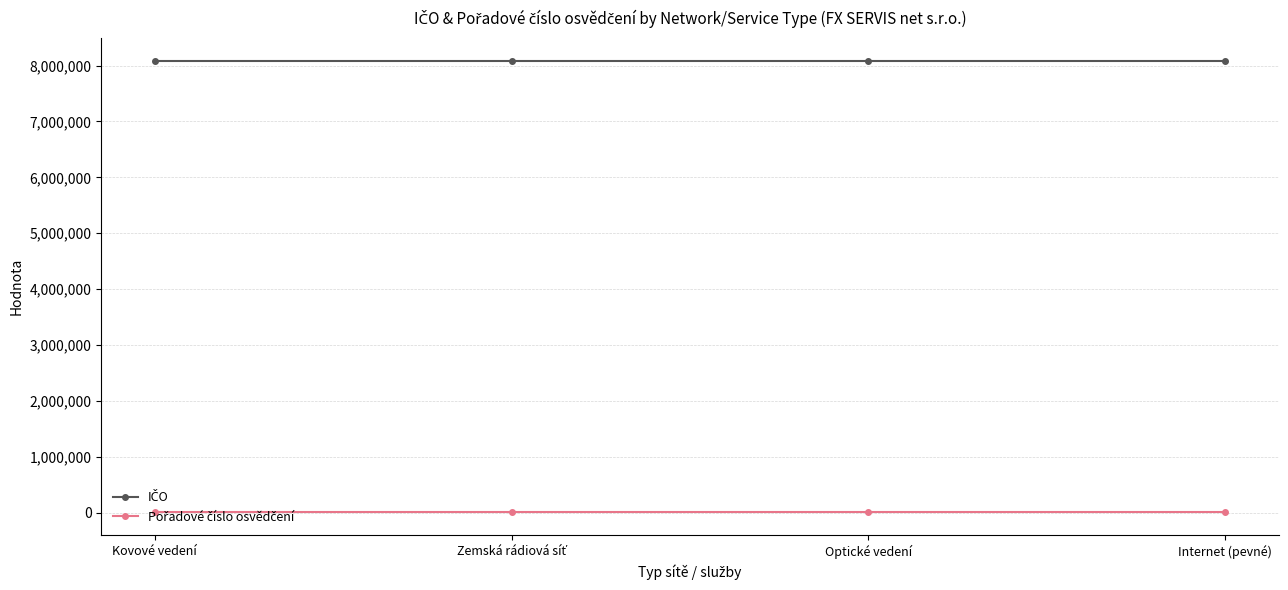

At how many categories does at least one series exceed 802684?

4